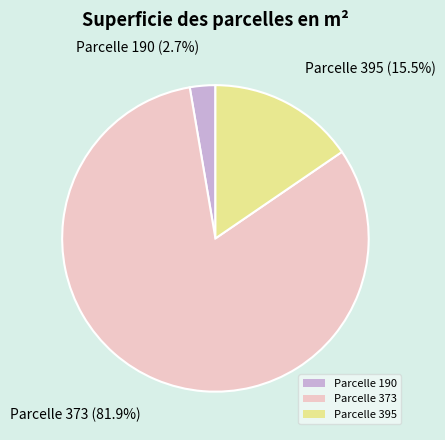

Does any single category account for the majority?

Yes